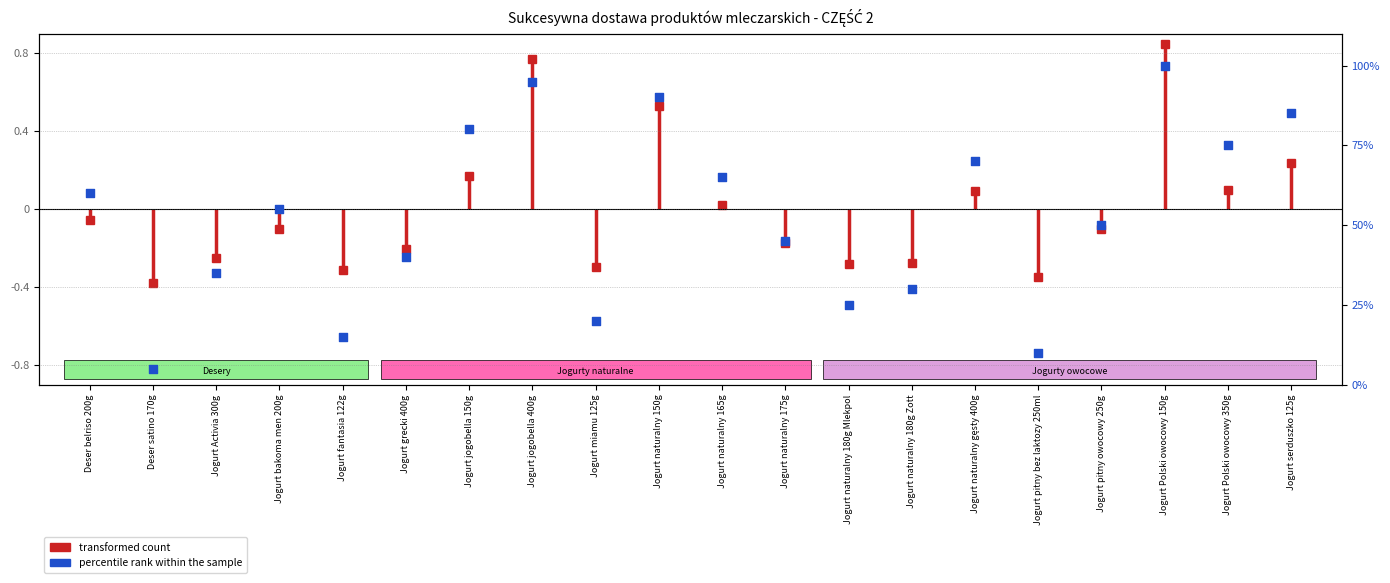

What is the change in value from Jogurt miamu 125g to Jogurt naturalny gęsty 400g?

+50.0